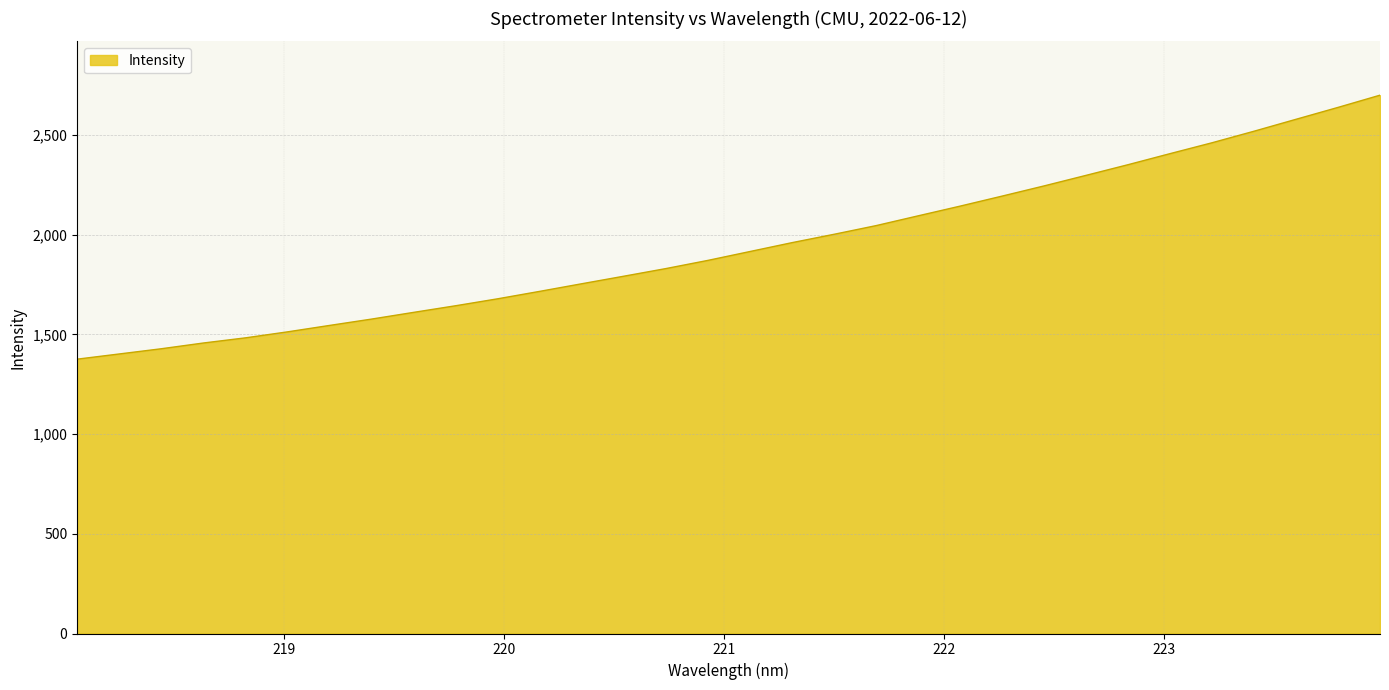

How many distinct data groups are displayed?

1